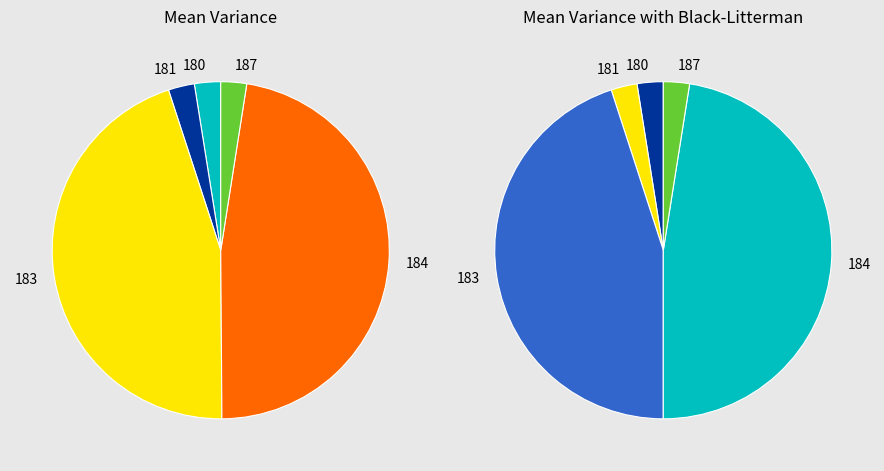

What portion of the pie excludes 1?

97.5%